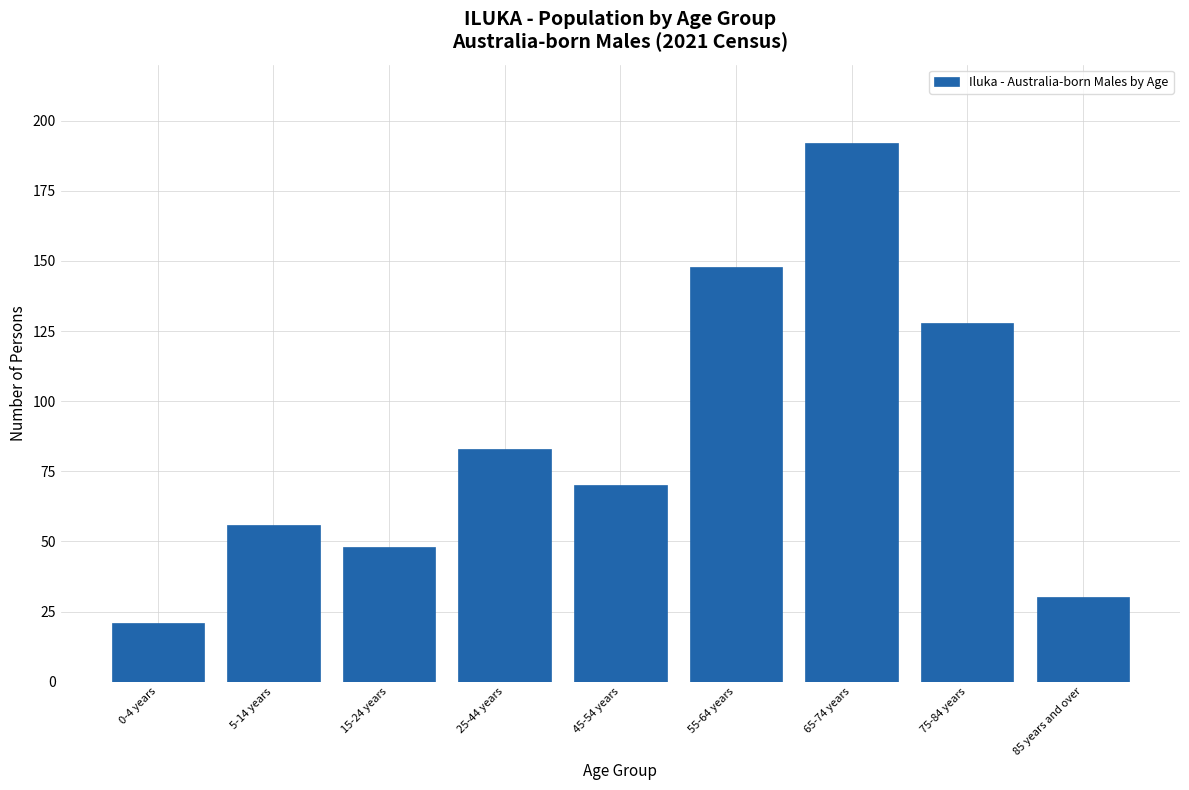

Reading left to right, list all the values displayed in this chart.

0-4 years=21	5-14 years=56	15-24 years=48	25-44 years=83	45-54 years=70	55-64 years=148	65-74 years=192	75-84 years=128	85 years and over=30